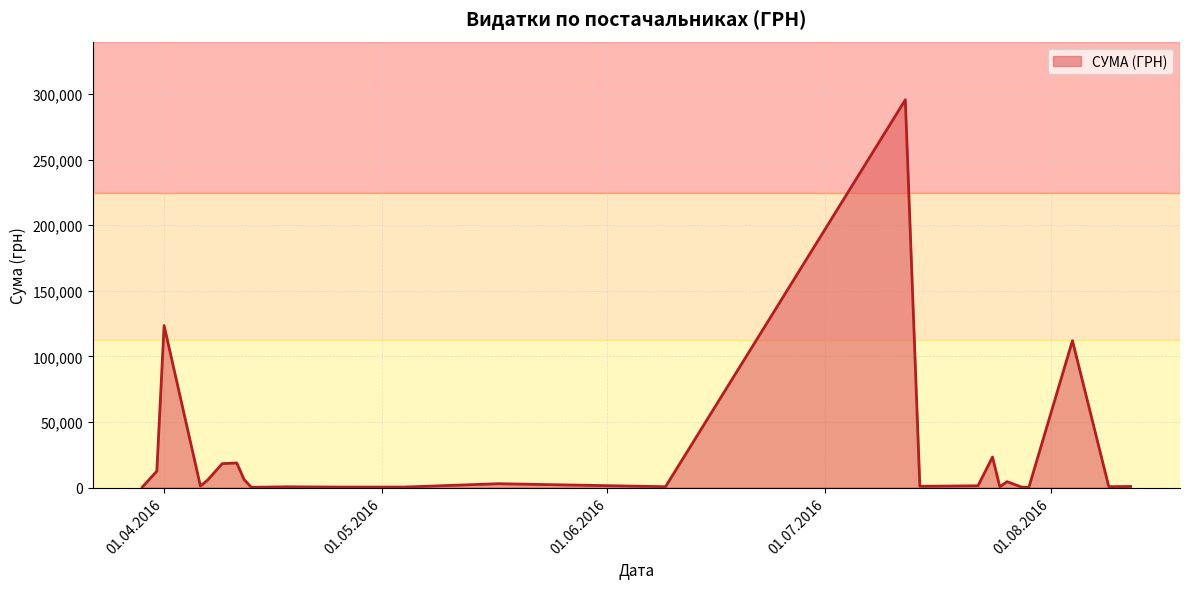

What is the difference between the maximum and minimum values?

295540.8